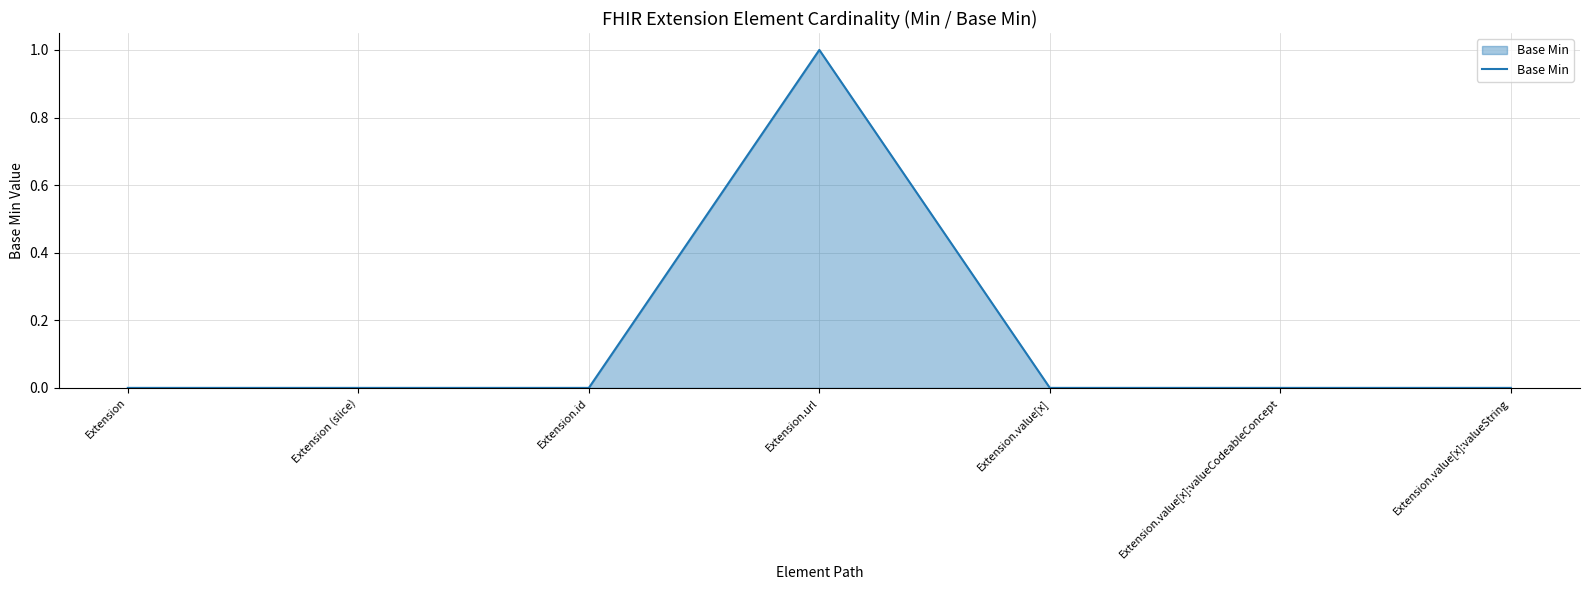

Is it true that the value at Extension.id is 0?

True